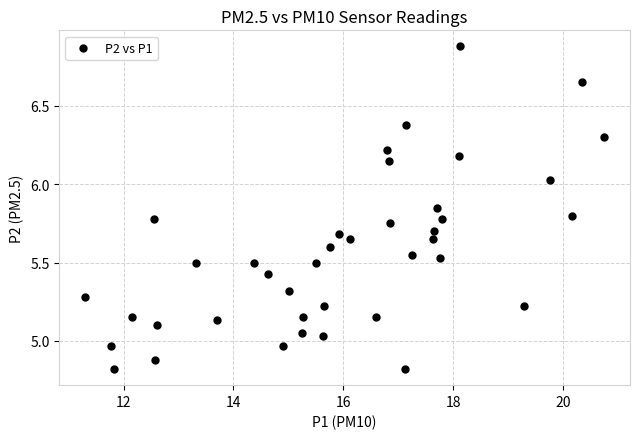

What is the range of X values (max minus min)?

9.4